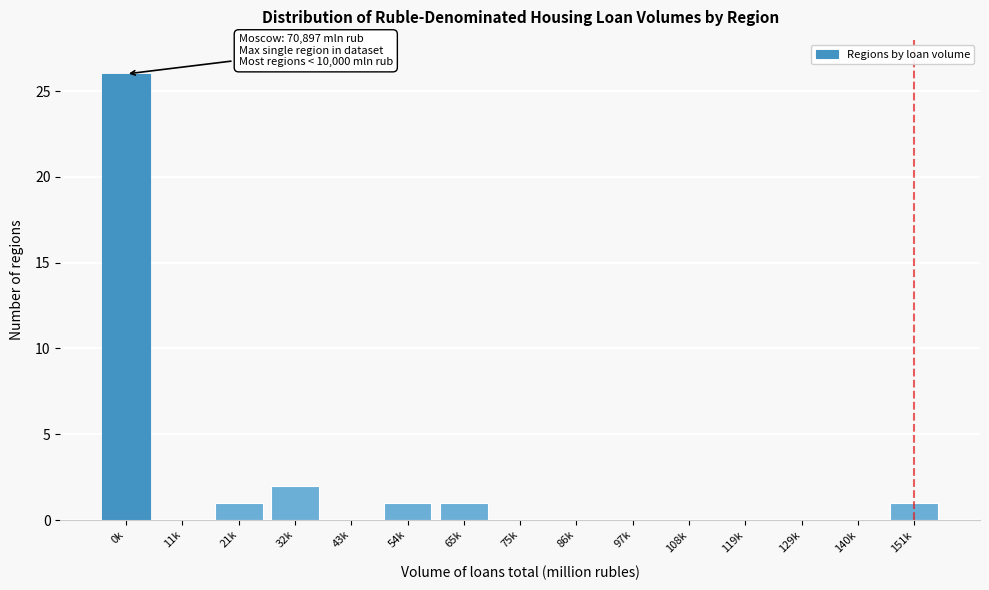

Reading left to right, list all the values displayed in this chart.

0k=26	11k=0	21k=1	32k=2	43k=0	54k=1	65k=1	75k=0	86k=0	97k=0	108k=0	119k=0	129k=0	140k=0	151k=1